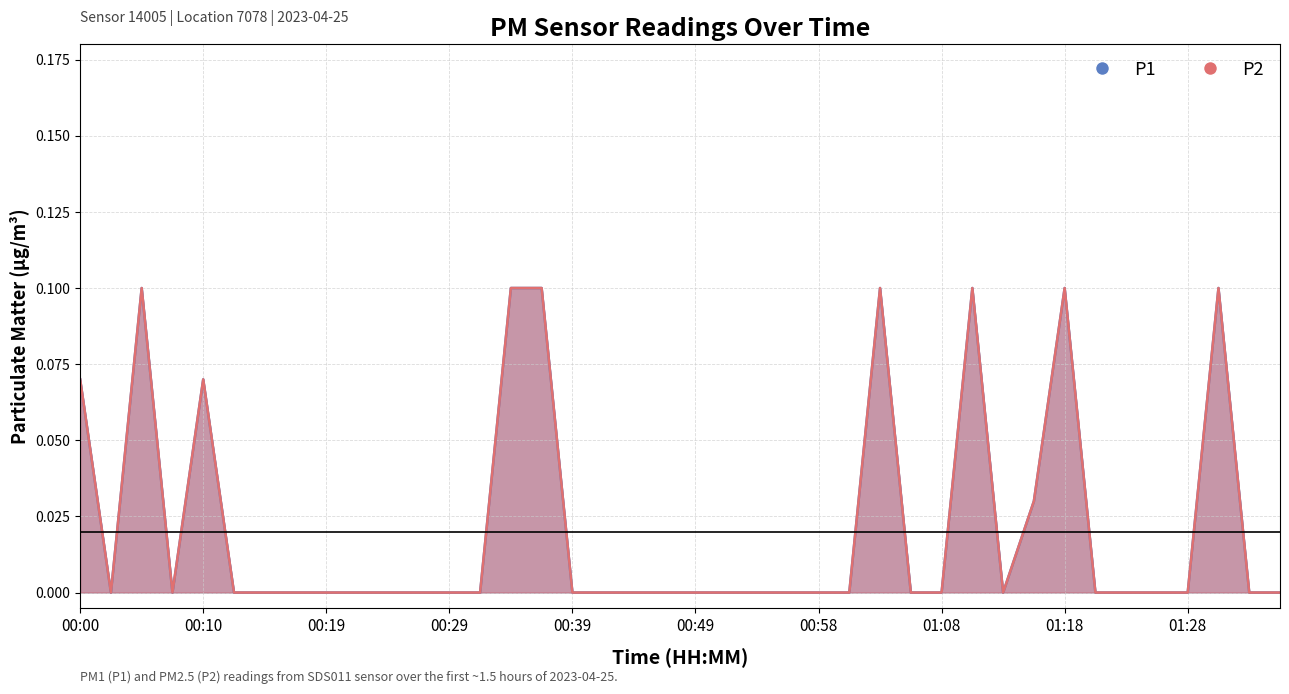

Which series has the widest spread of values?

P1